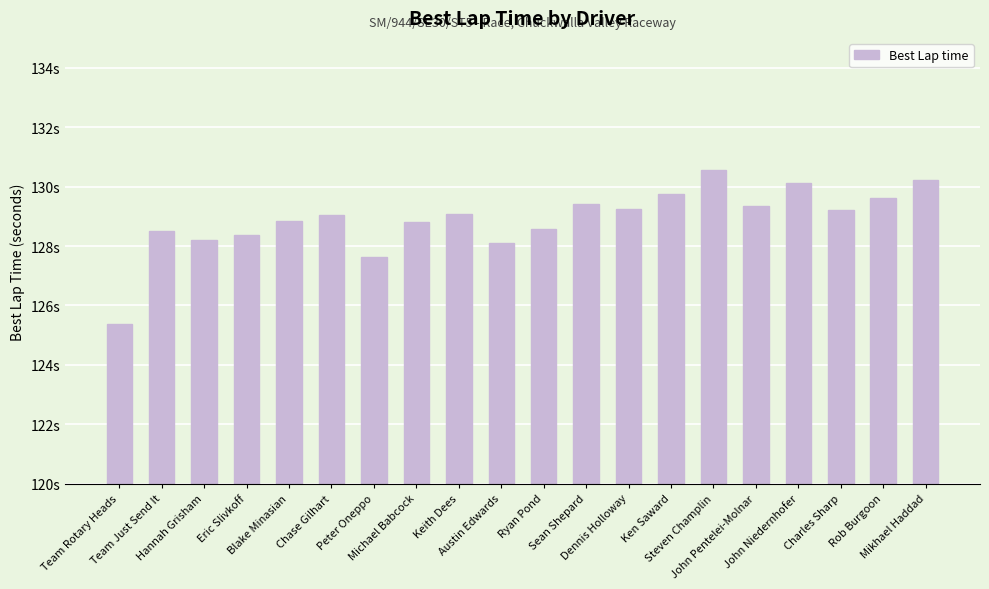

True or false: the data shows 69.7 at Steven Champlin.

False